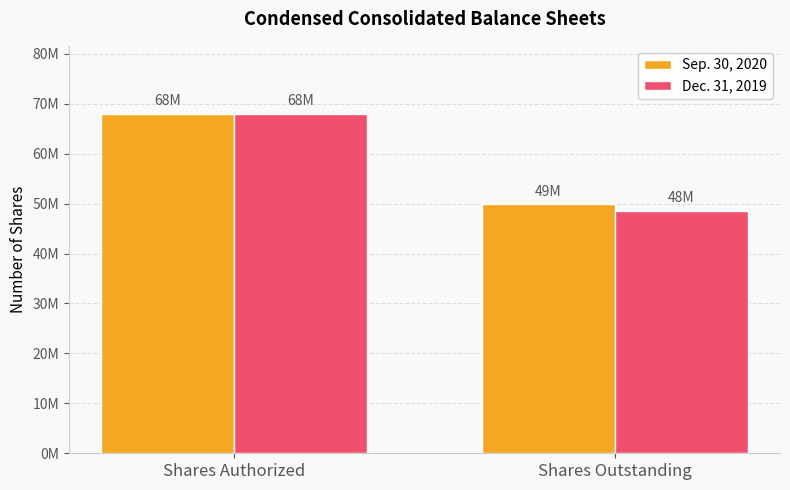

Are the bars horizontal?

No